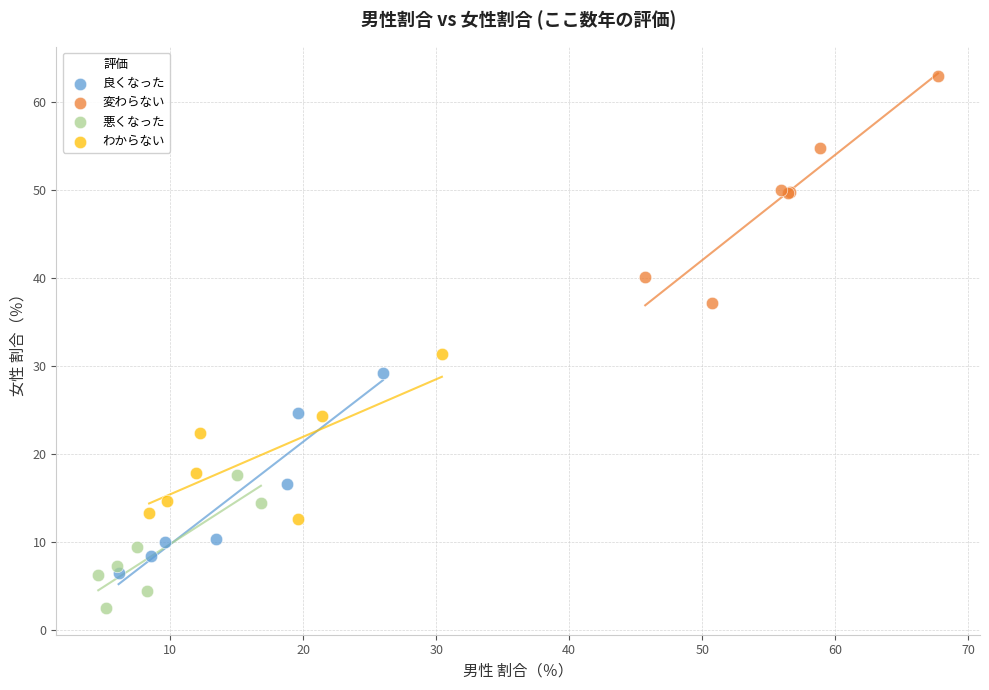

What are all the series names shown in the legend?

良くなった, 変わらない, 悪くなった, わからない